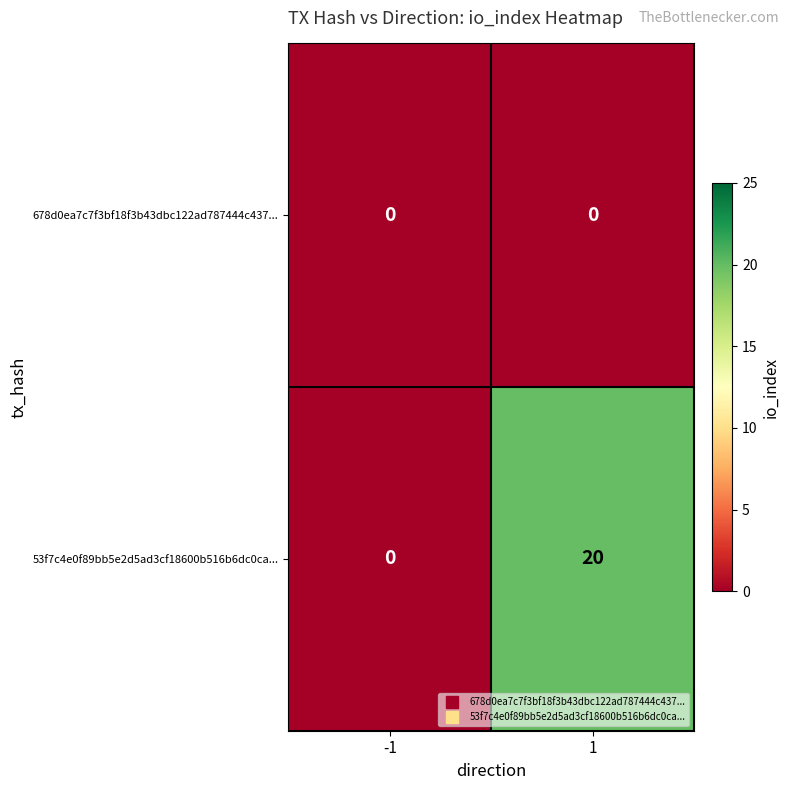

Between -1 and 1, which series saw the biggest shift?

53f7c4e0f89bb5e2d5ad3cf18600b516b6dc0ca...